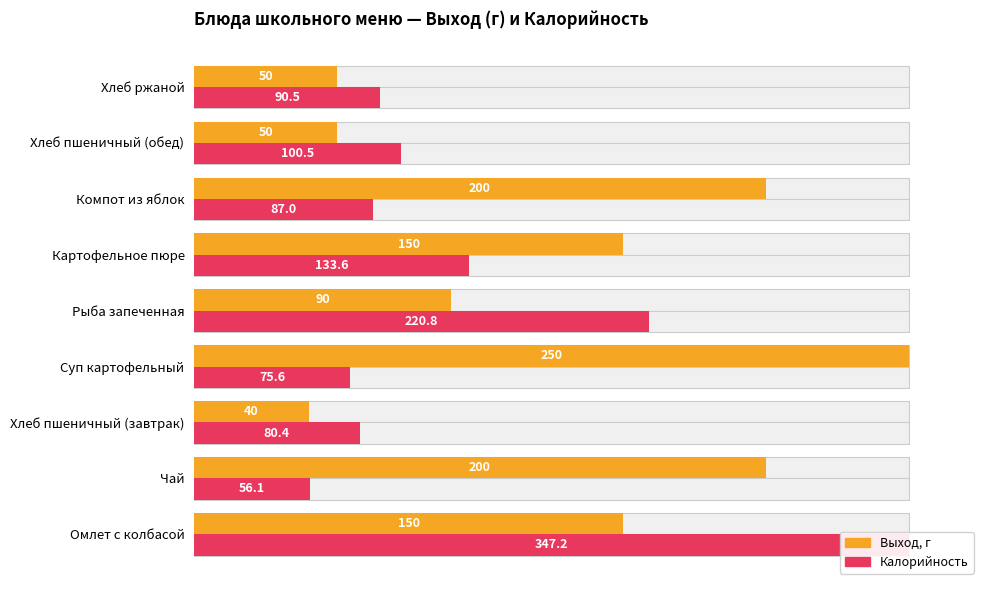

The Выход, г series shows 0.8 at Омлет с колбасой. True or false?

False